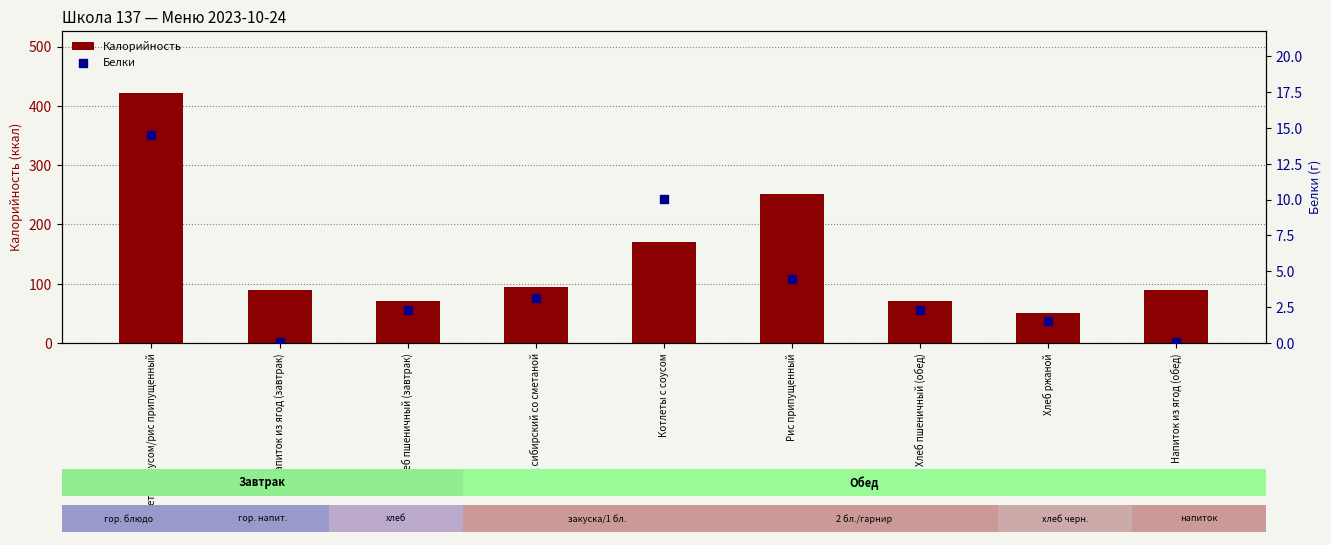

Which series has the widest spread of Y values?

Калорийность